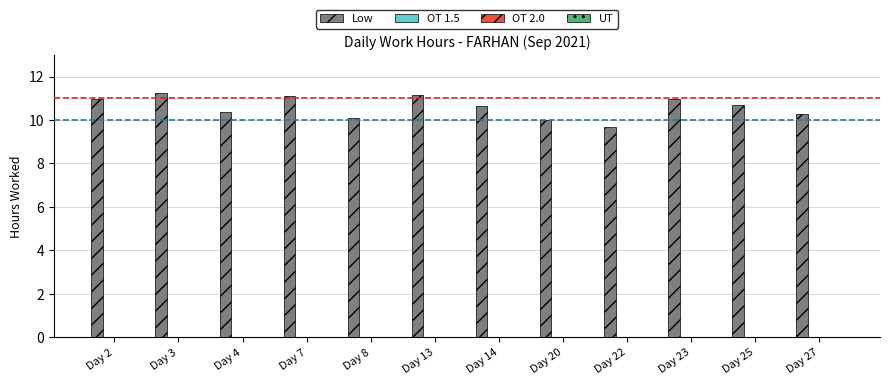

What is the smallest value displayed?

9.7